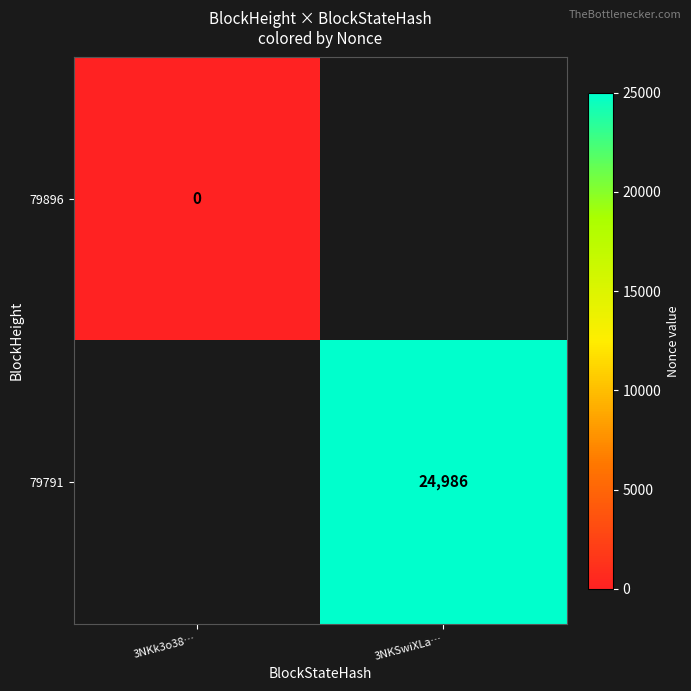

The 79791 series shows 16634 at 3NKSwiXLa…. True or false?

False